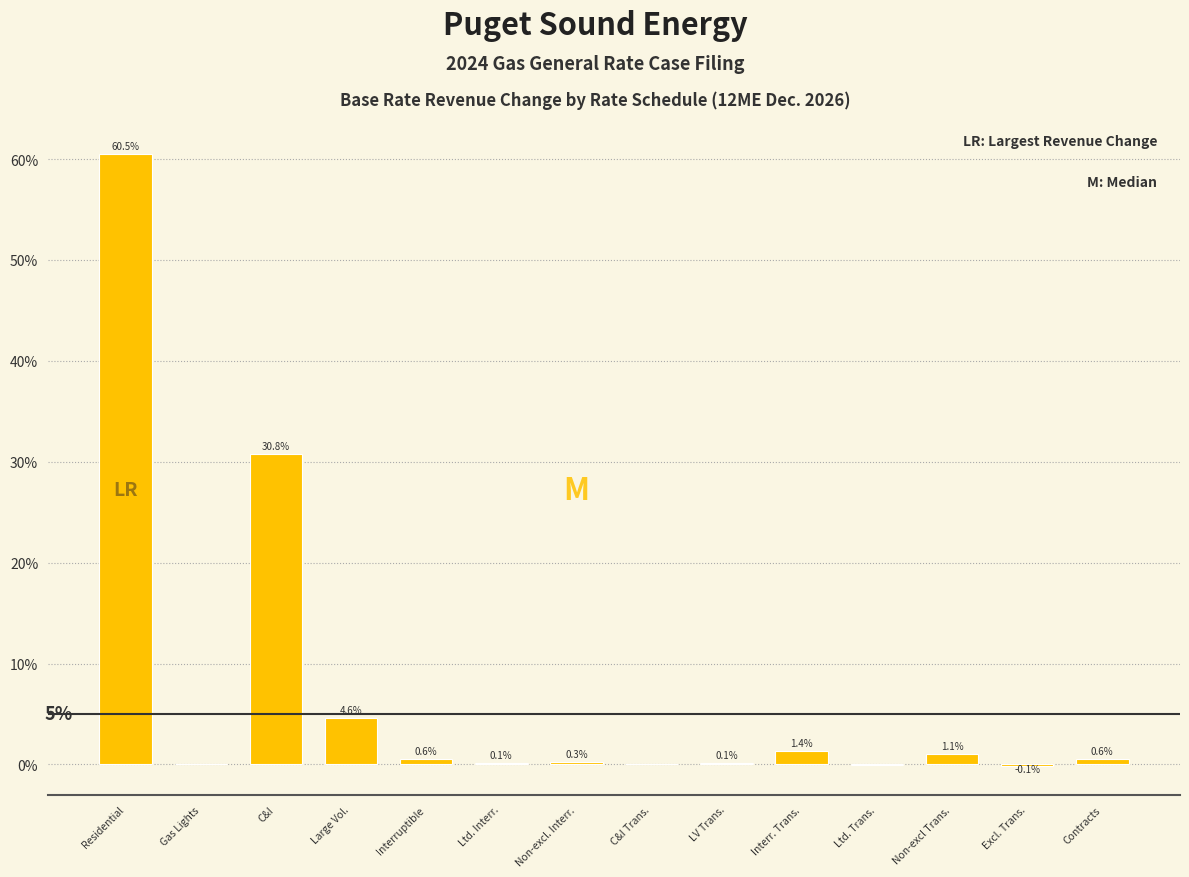

What is the change in value from Non-excl. Interr. to Excl. Trans.?

-0.4